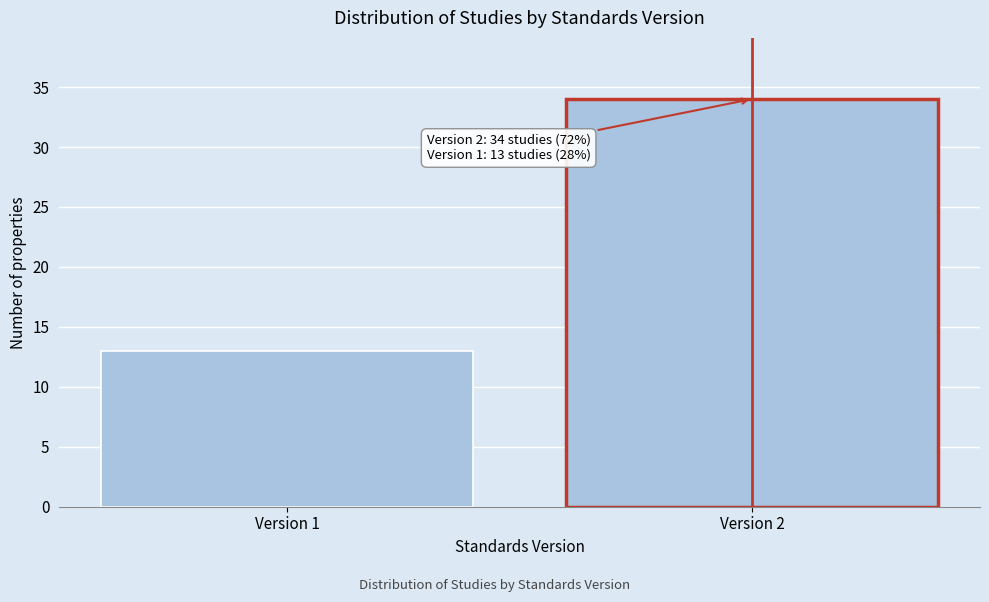

Reading left to right, list all the values displayed in this chart.

13	34